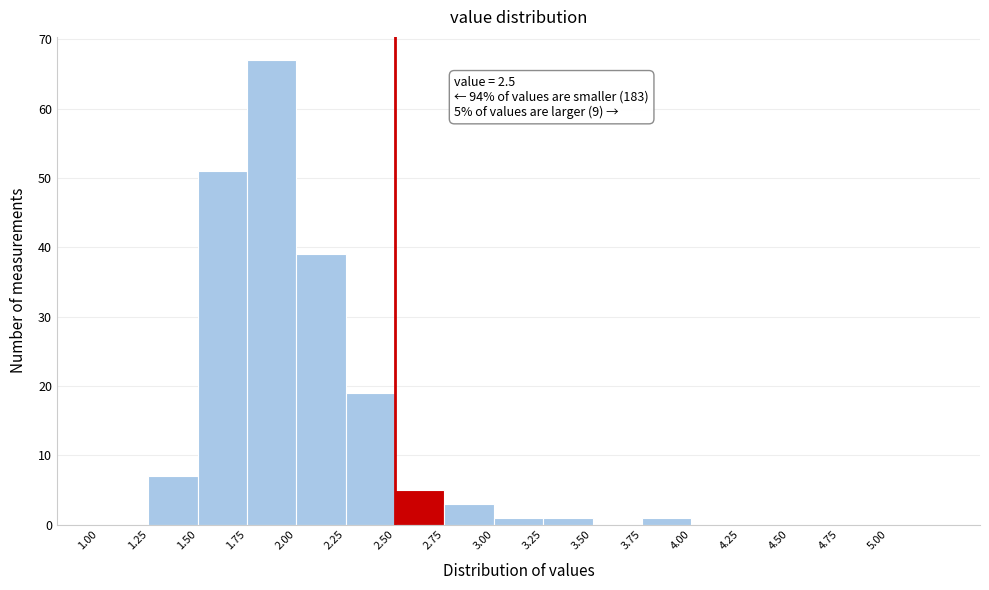

Over which range of the x-axis is the bar tallest?

1.75 to 2.00